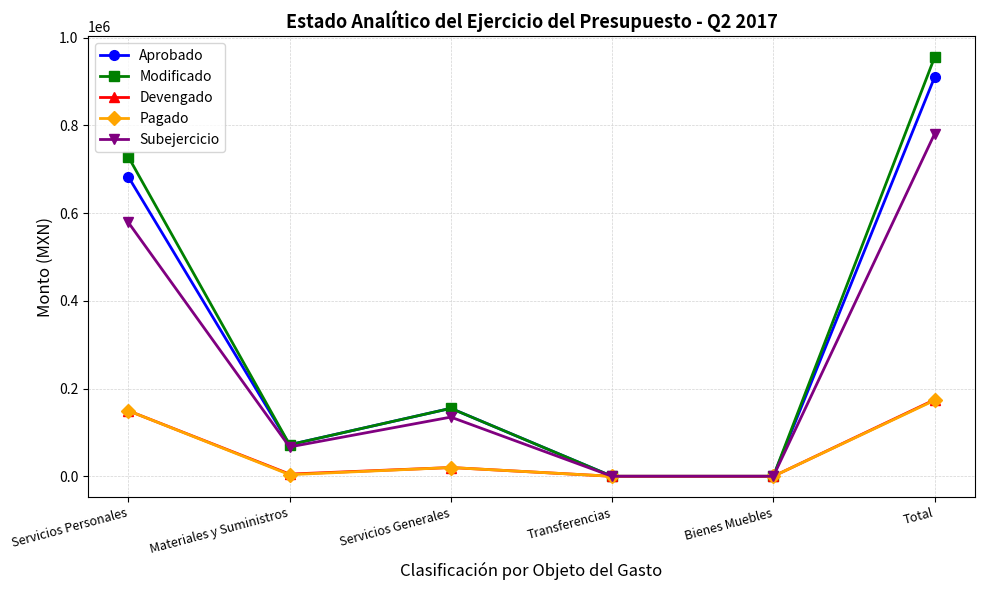

Is this an area chart (filled region under the line)?

No